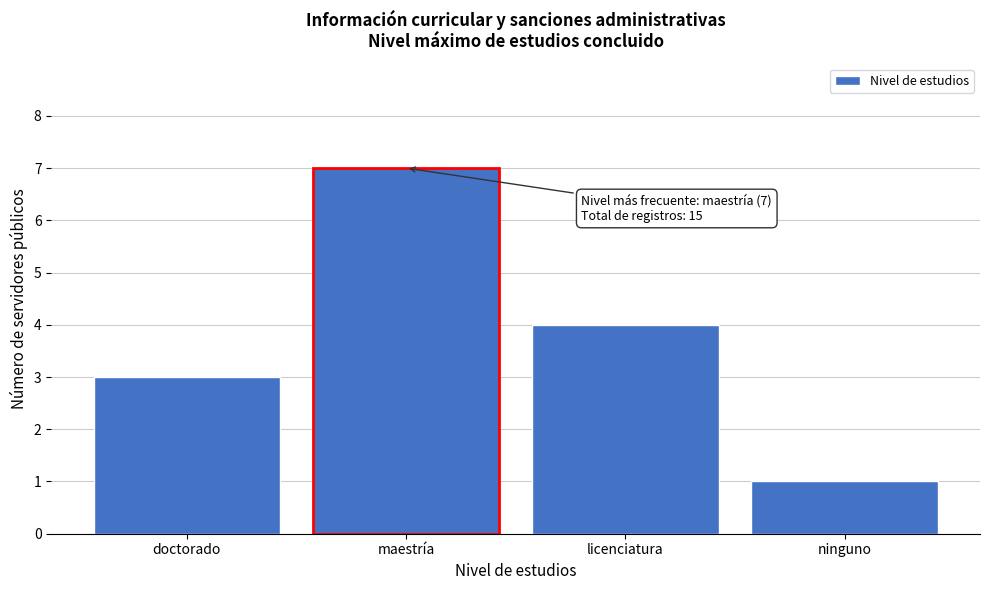

Reading right to left, transcribe all the data shown in this chart.

ninguno=1	licenciatura=4	maestría=7	doctorado=3